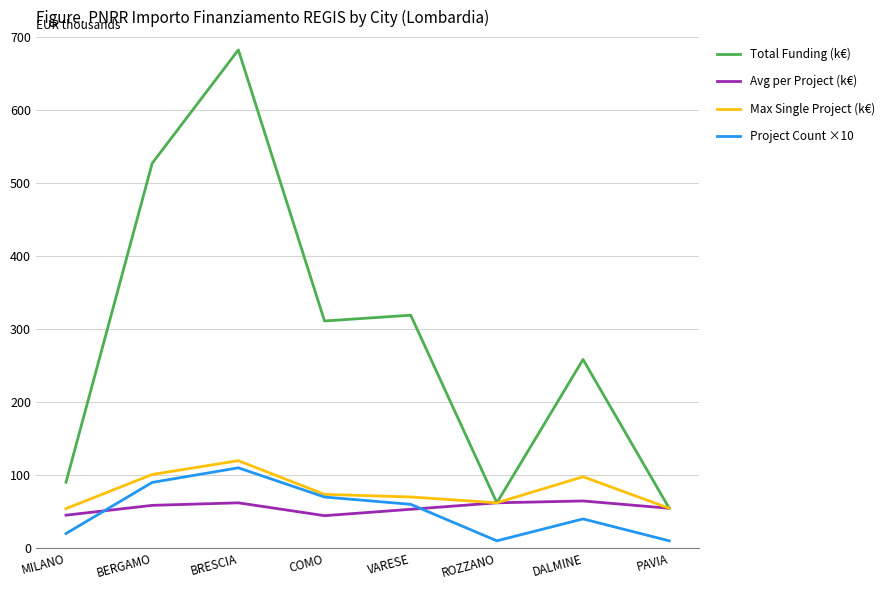

True or false: Total Funding (k€) has a value of 27.0 at ROZZANO.

False